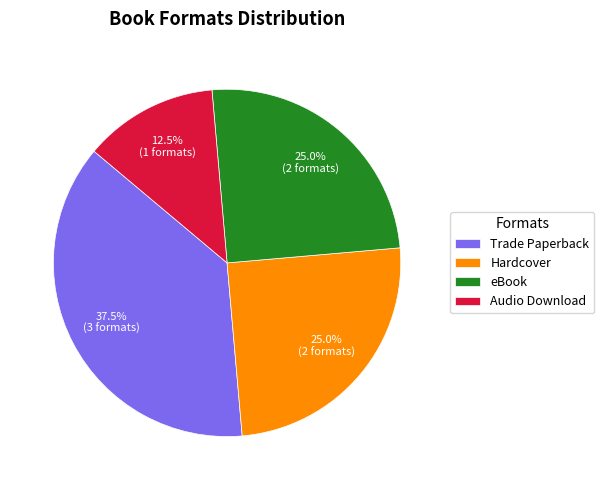

Count the number of slices in the pie.

4